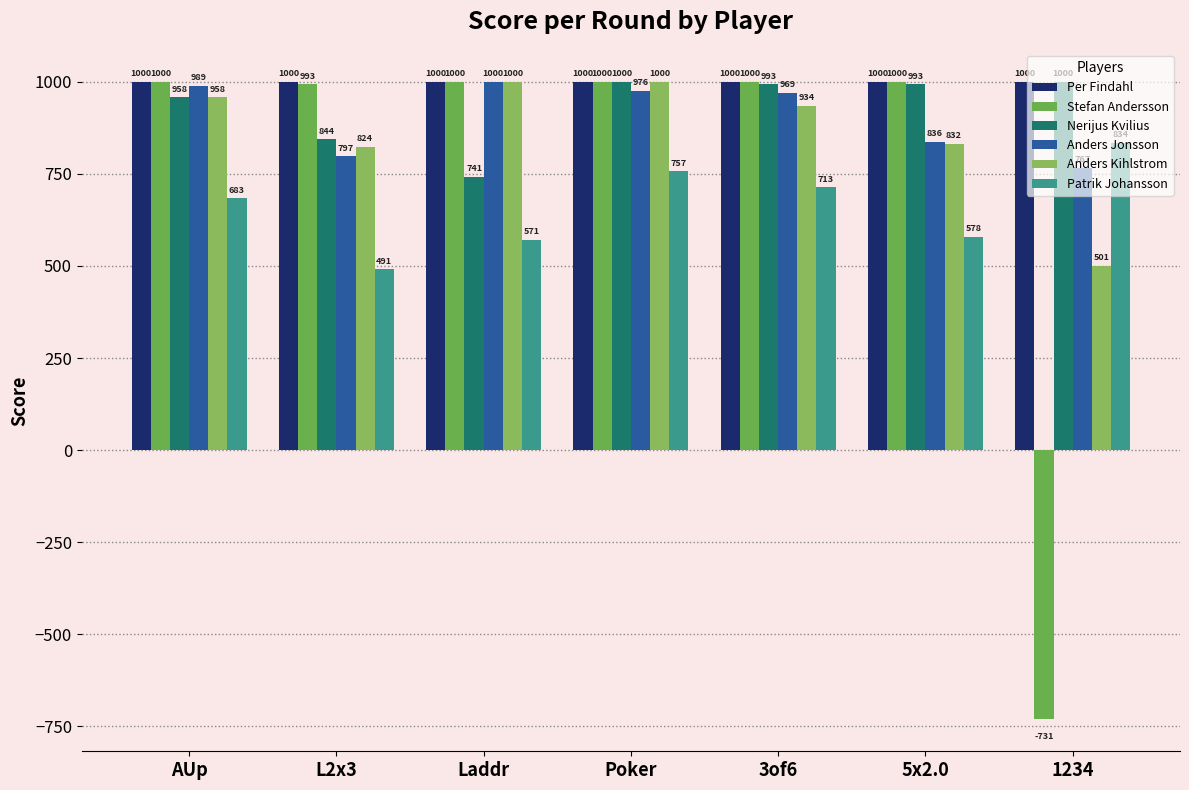

Reading left to right, extract all data points from this chart.

Per Findahl: AUp=1000	L2x3=1000	Laddr=1000	Poker=1000	3of6=1000	5x2.0=1000	1234=1000
Stefan Andersson: AUp=1000	L2x3=993	Laddr=1000	Poker=1000	3of6=1000	5x2.0=1000	1234=-731
Nerijus Kvilius: AUp=958	L2x3=844	Laddr=741	Poker=1000	3of6=993	5x2.0=993	1234=1000
Anders Jonsson: AUp=989	L2x3=797	Laddr=1000	Poker=976	3of6=969	5x2.0=836	1234=767
Anders Kihlstrom: AUp=958	L2x3=824	Laddr=1000	Poker=1000	3of6=934	5x2.0=832	1234=501
Patrik Johansson: AUp=683	L2x3=491	Laddr=571	Poker=757	3of6=713	5x2.0=578	1234=834